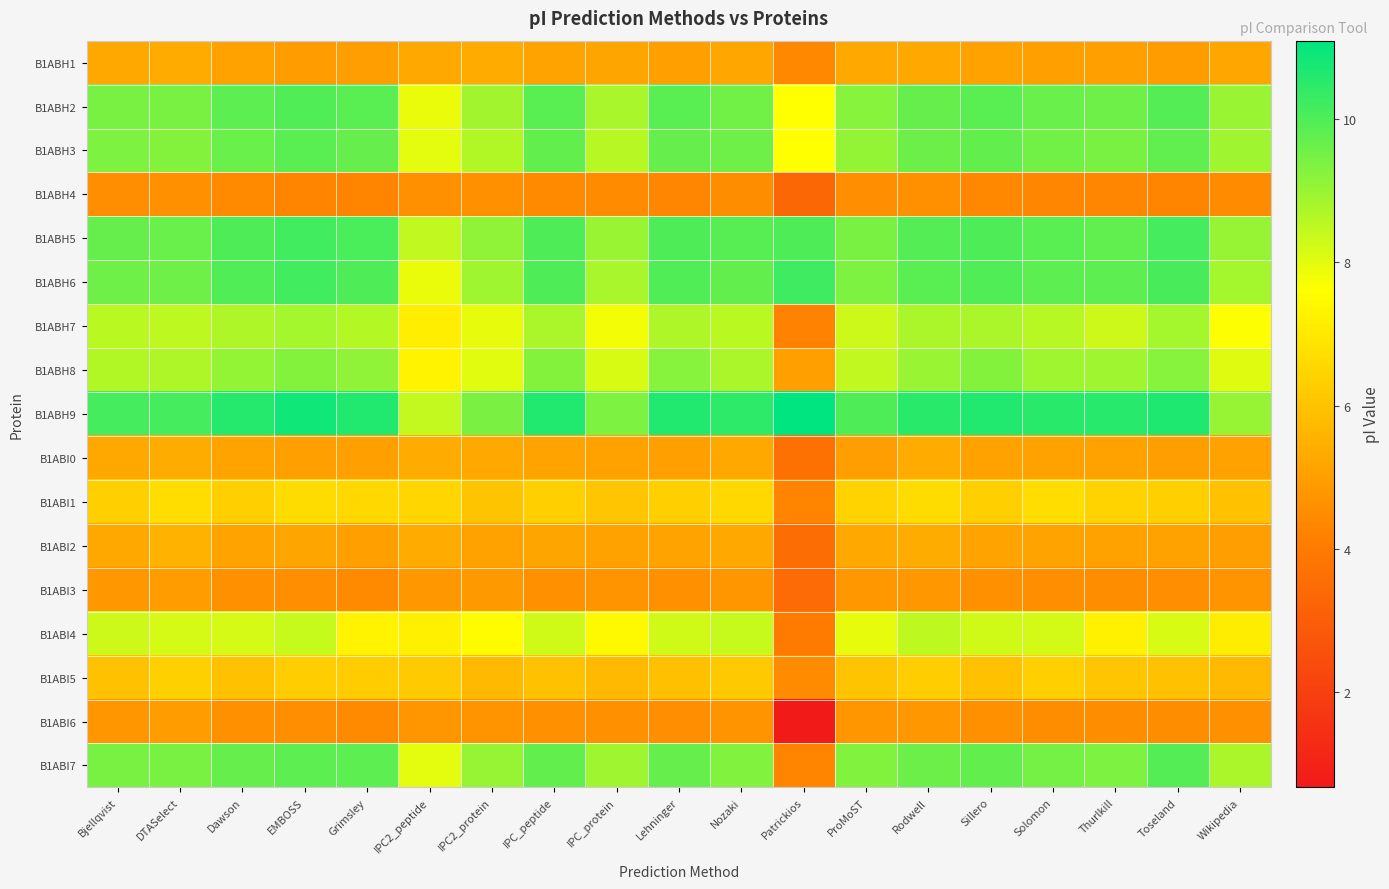

Between IPC_protein and DTASelect, which is larger?

DTASelect